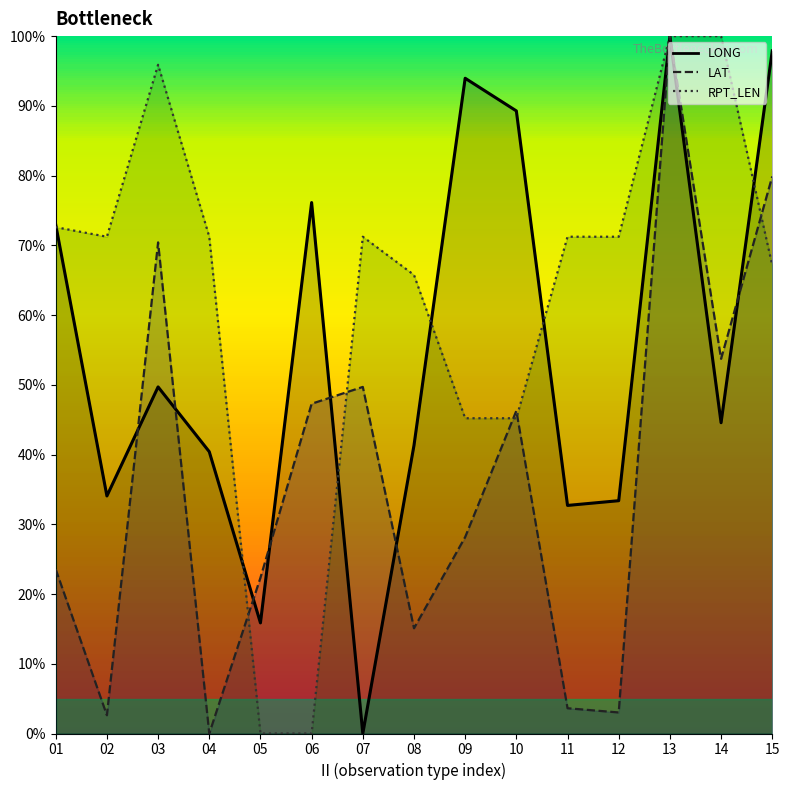

Between 12 and 03, which is larger?

03